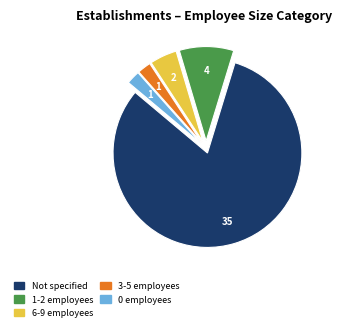

Is there any slice that represents more than half of the pie?

Yes